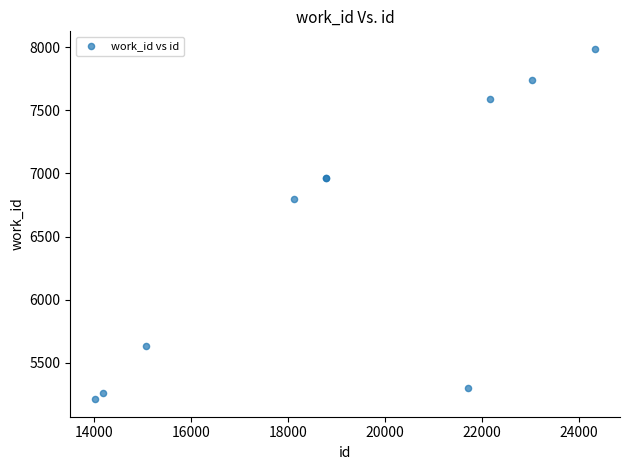

What Y value in the scatter plot is closest to 6599?

6794